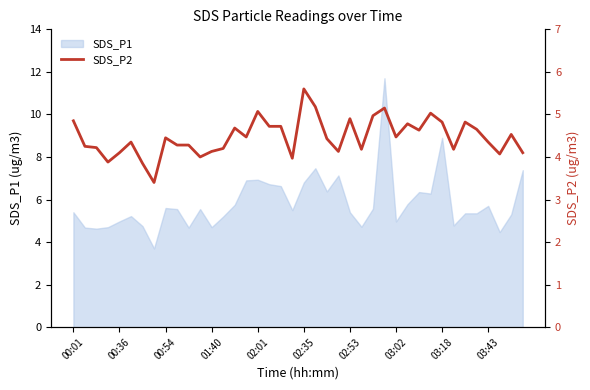

Count the number of categories in the chart.

40